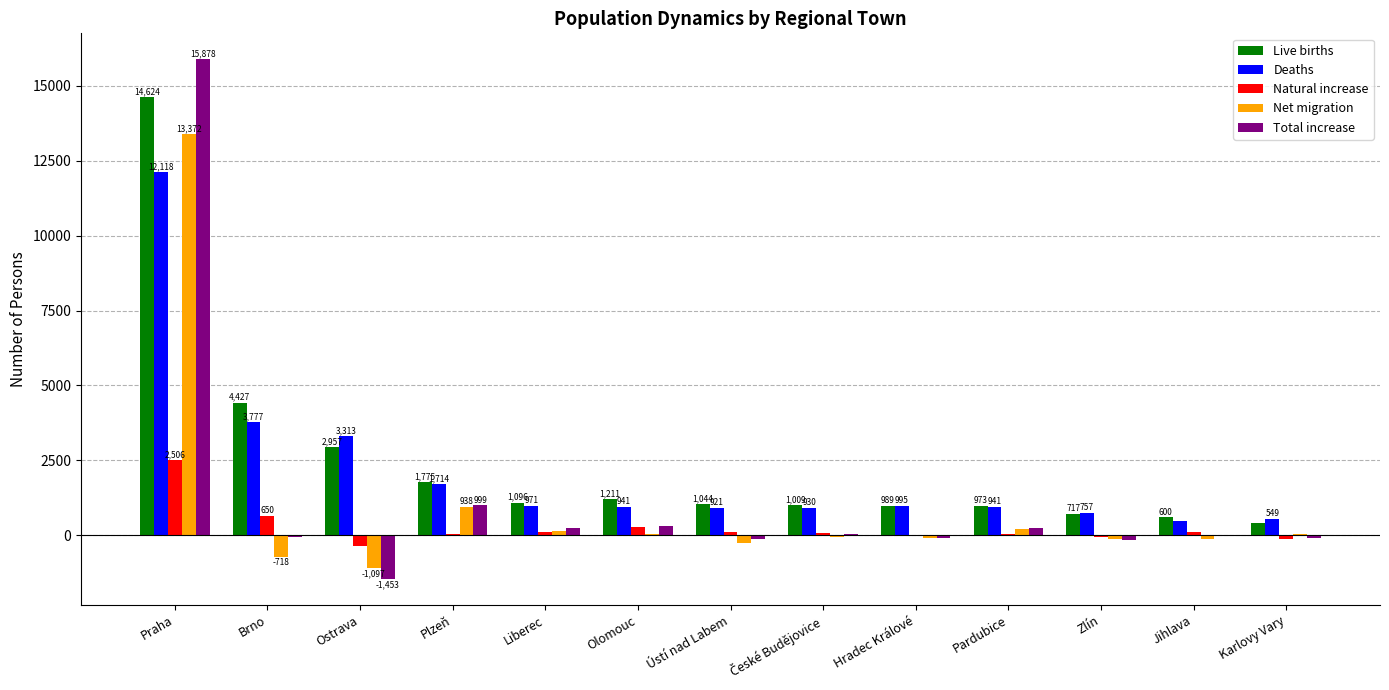

What are all the series names shown in the legend?

Live births, Deaths, Natural increase, Net migration, Total increase